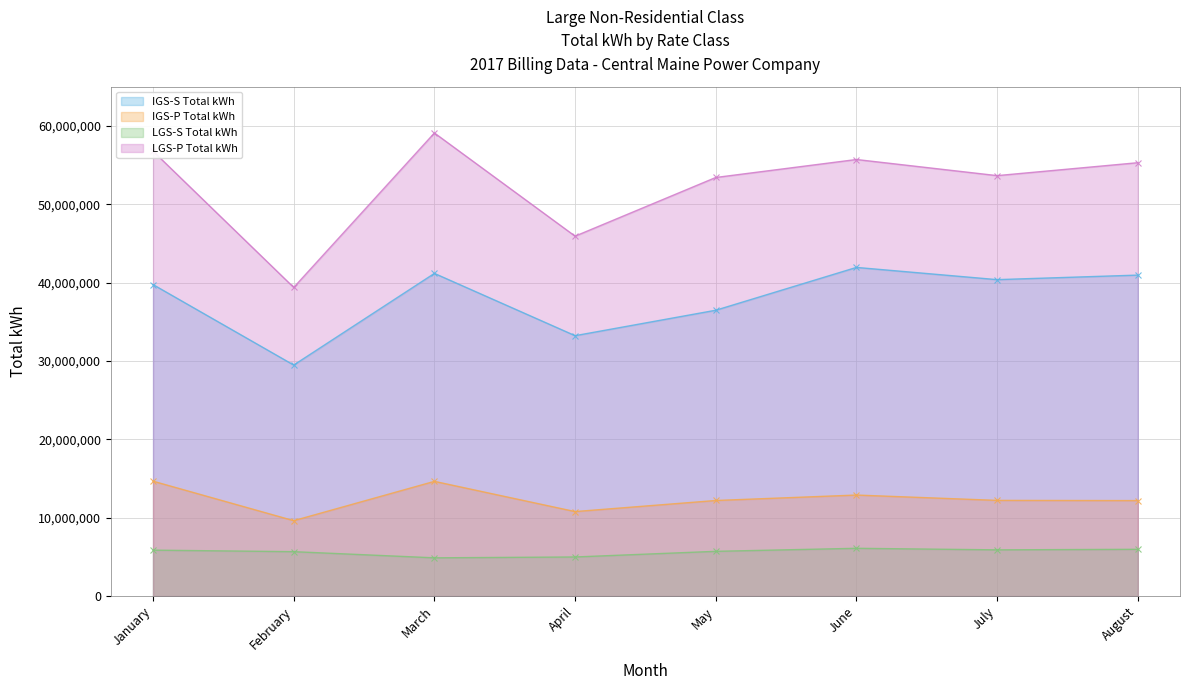

True or false: LGS-S Total kWh has a value of 10472689 at August.

False